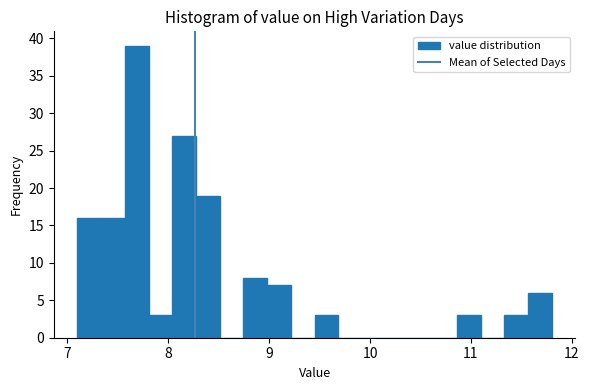

Read against the x-axis, roughly where is the centre of the tallest bar?

7.7